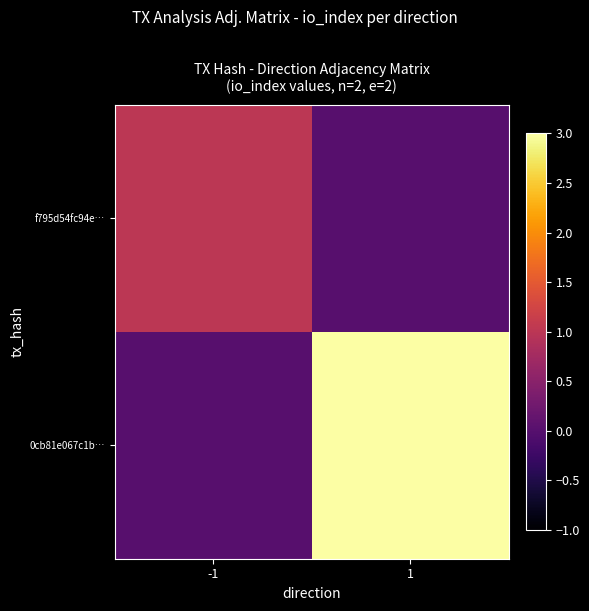

Which series has the largest total across all categories?

0cb81e067c1b…